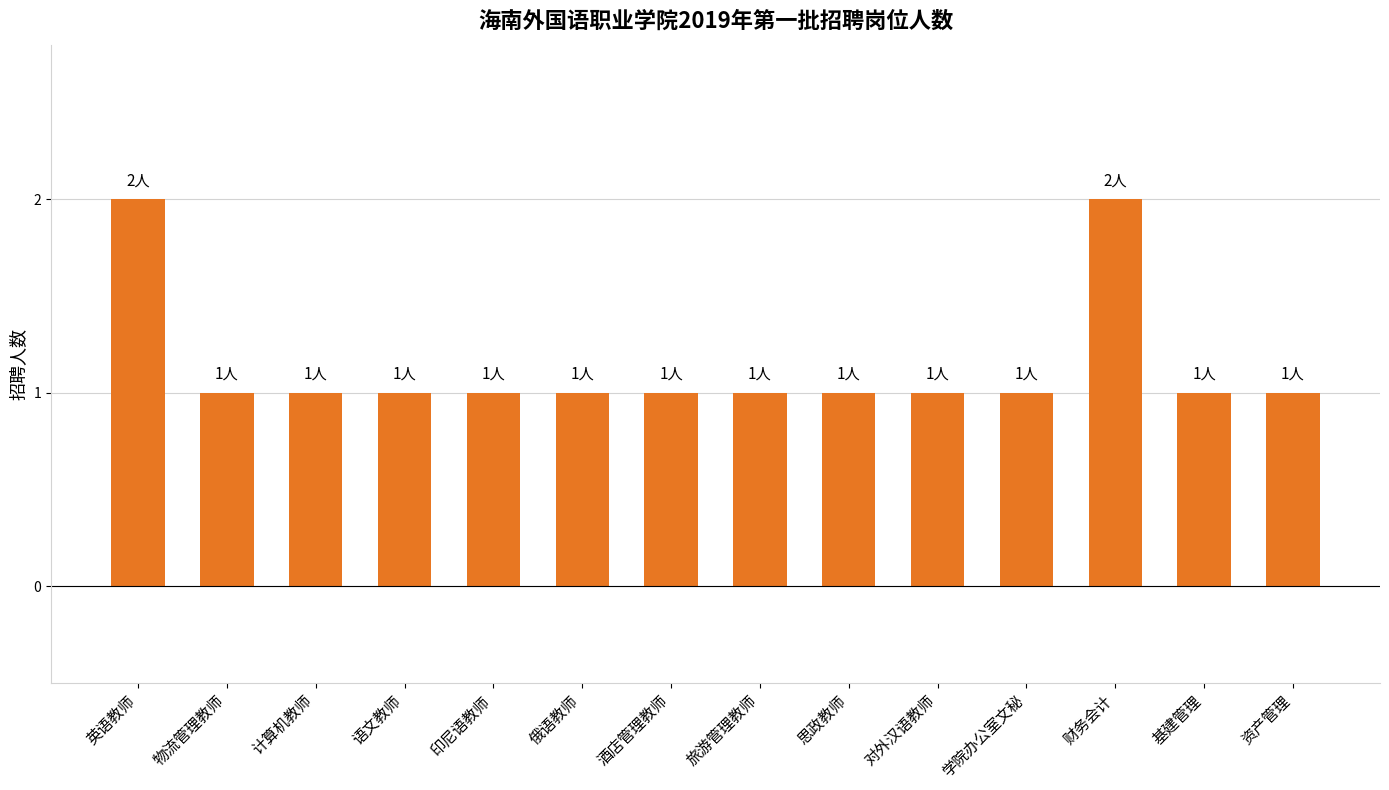

The chart shows a value of 1 at 思政教师. True or false?

True